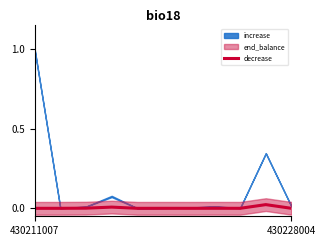

What position from the left is 430228004?

11